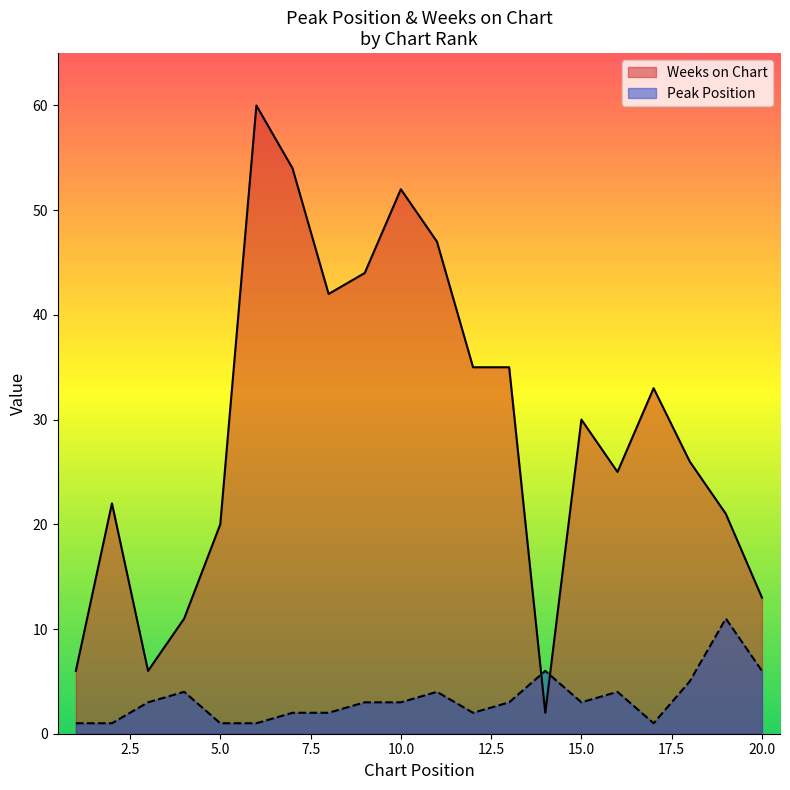

After their last crossing, which series has the higher values: Peak Position or Weeks on Chart?

Weeks on Chart